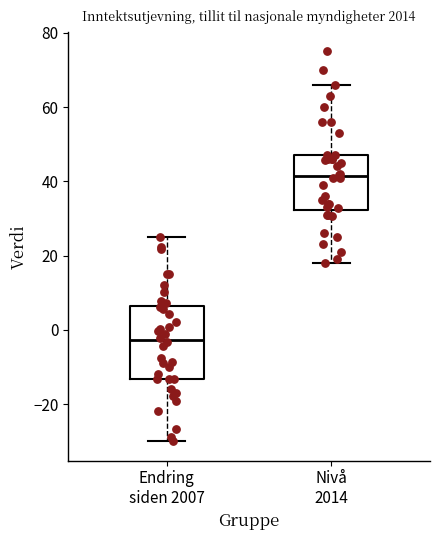

Which box's median line is the highest?

Nivå 2014